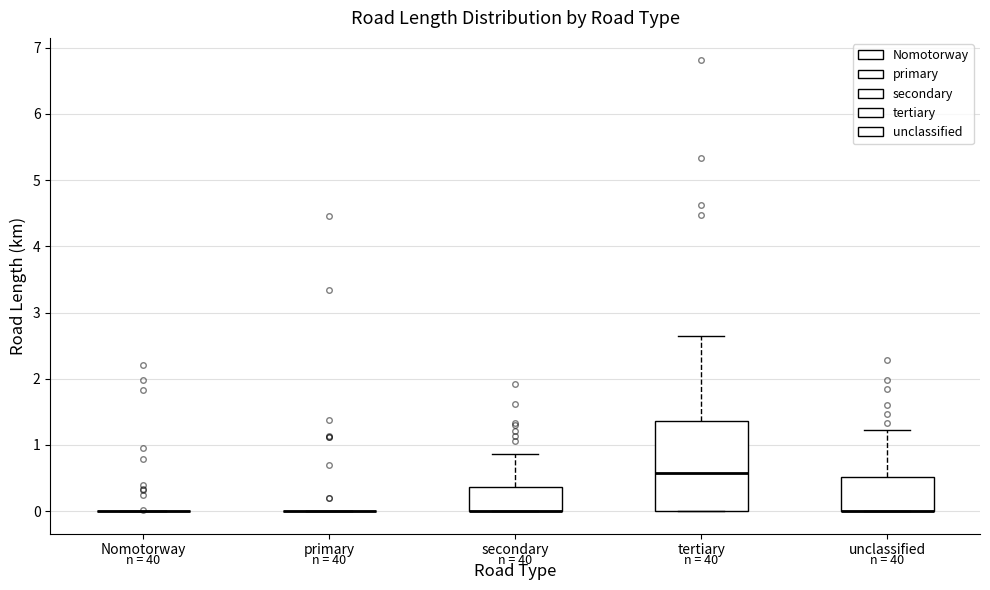

Comparing the boxes themselves (not the whiskers), which one is the tallest?

tertiary